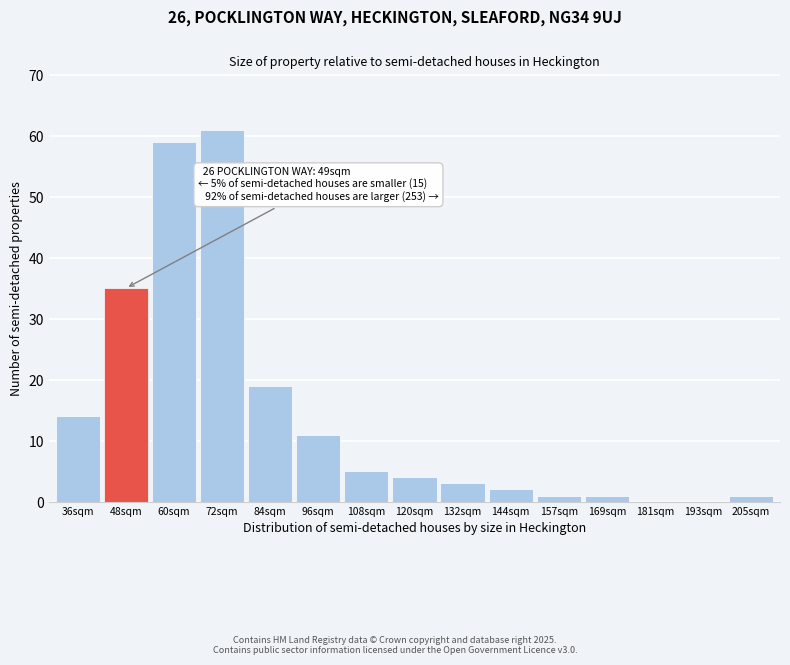

Reading left to right, transcribe all the data shown in this chart.

36sqm=14	48sqm=35	60sqm=59	72sqm=61	84sqm=19	96sqm=11	108sqm=5	120sqm=4	132sqm=3	144sqm=2	157sqm=1	169sqm=1	181sqm=0	193sqm=0	205sqm=1